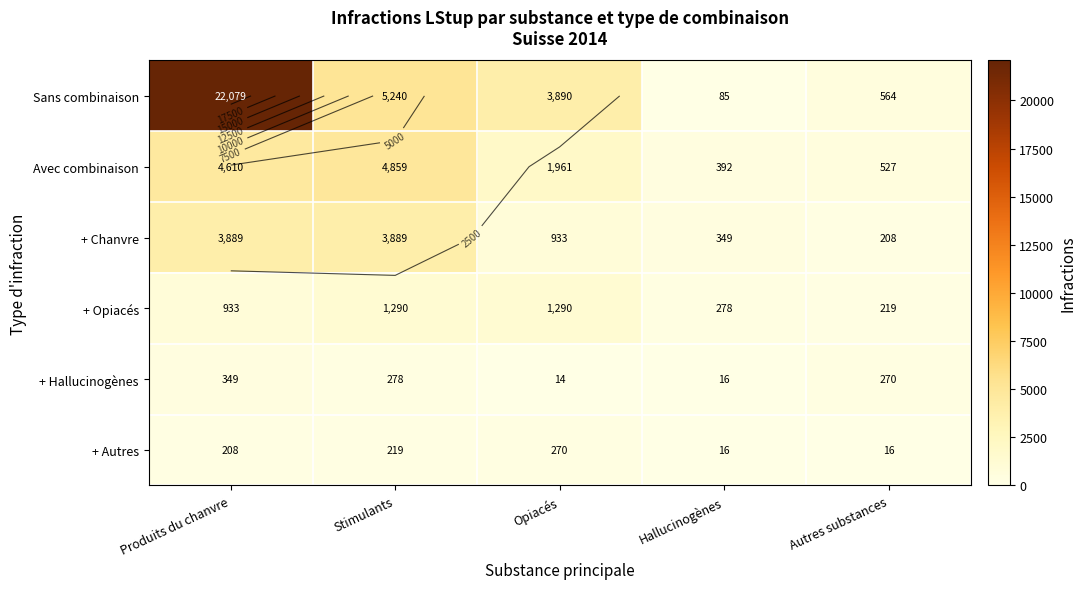

How many values in the Avec combinaison series are below 1961?

2